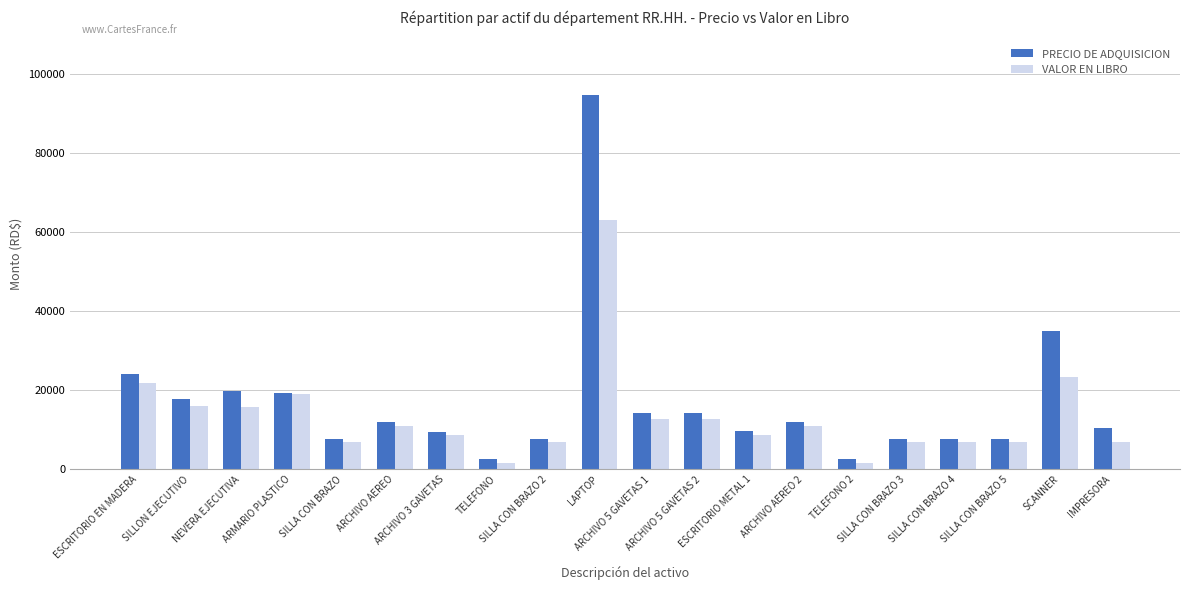

At which category is the sum across all series the highest?

LAPTOP